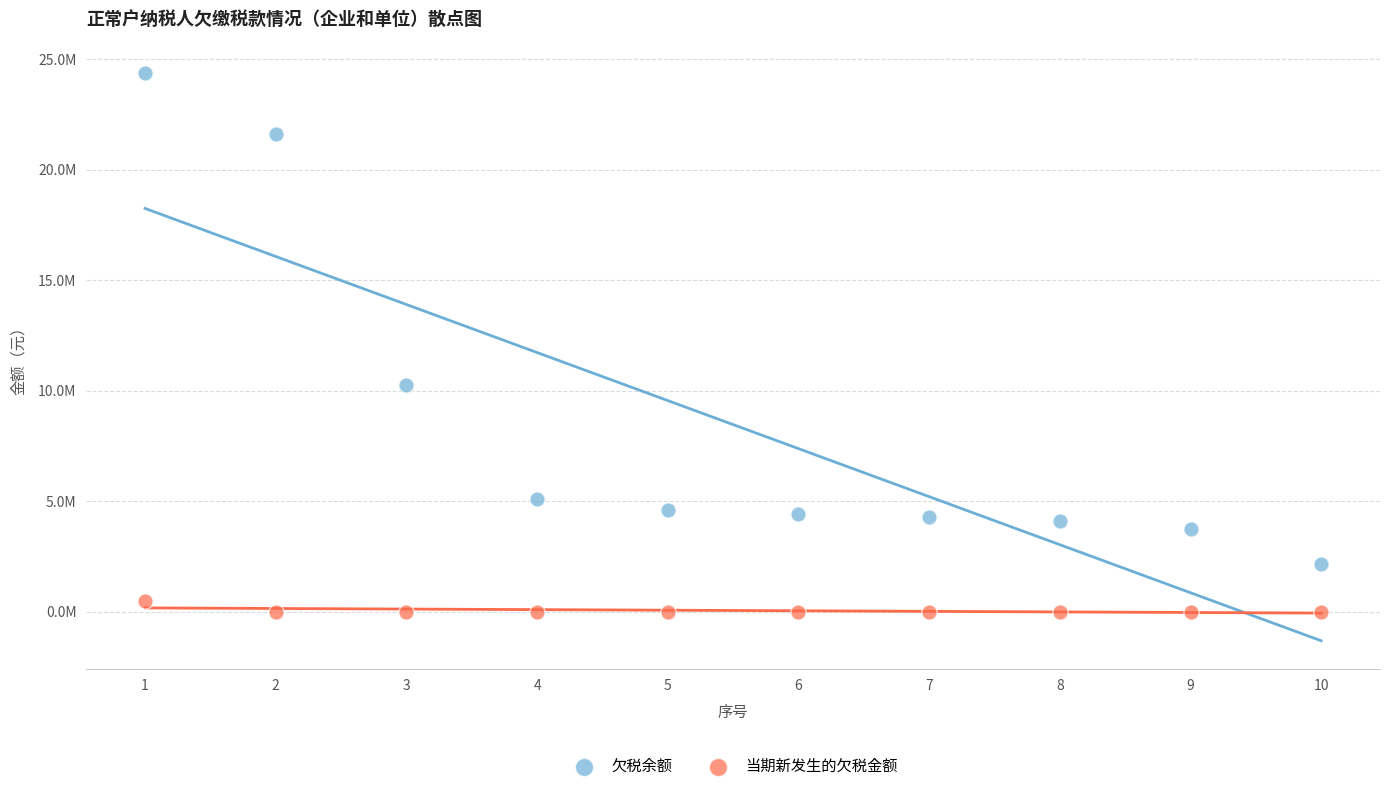

What are all the series names shown in the legend?

欠税余额, 当期新发生的欠税金额